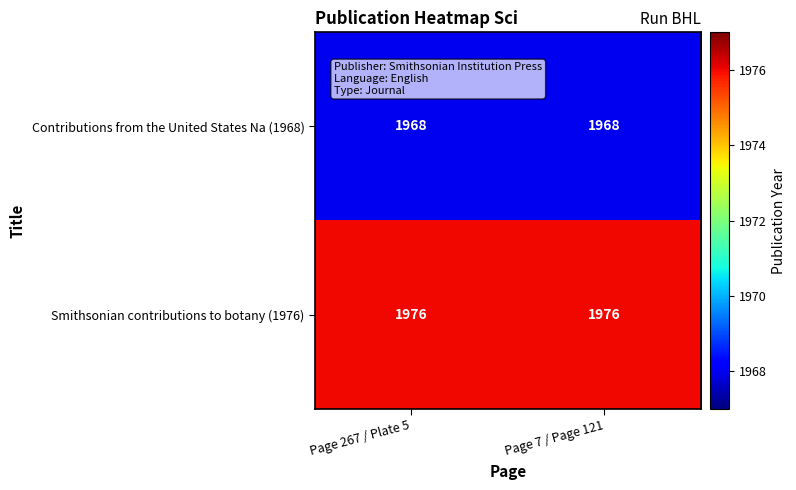

What is the sum of all Contributions from the United States Na (1968) values?

3936